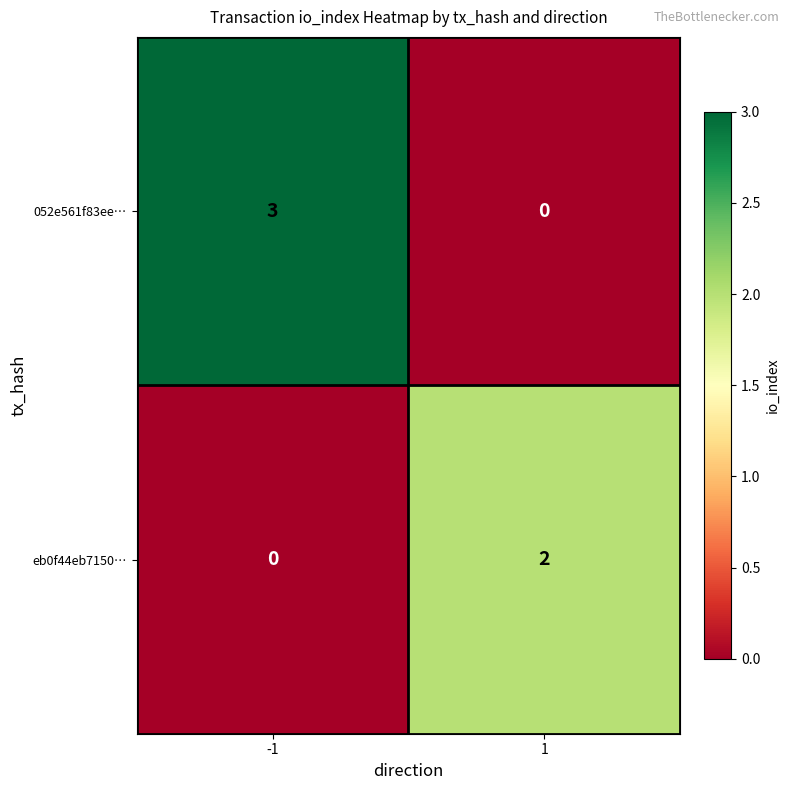

What is the difference between the maximum and minimum values in the 052e561f83ee… series?

3